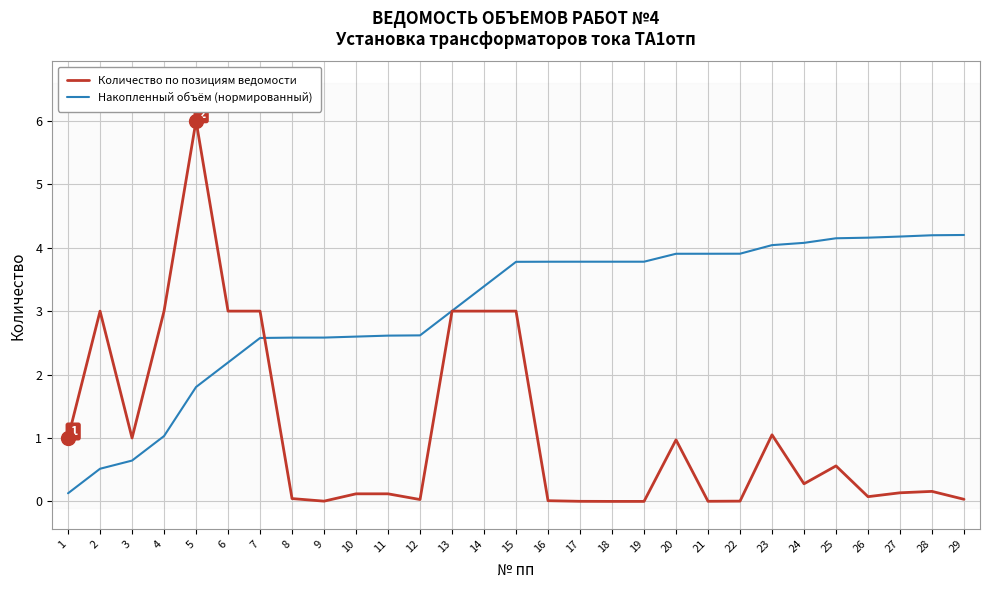

The Накопленный объём (нормированный) series shows 0.6 at 3. True or false?

True